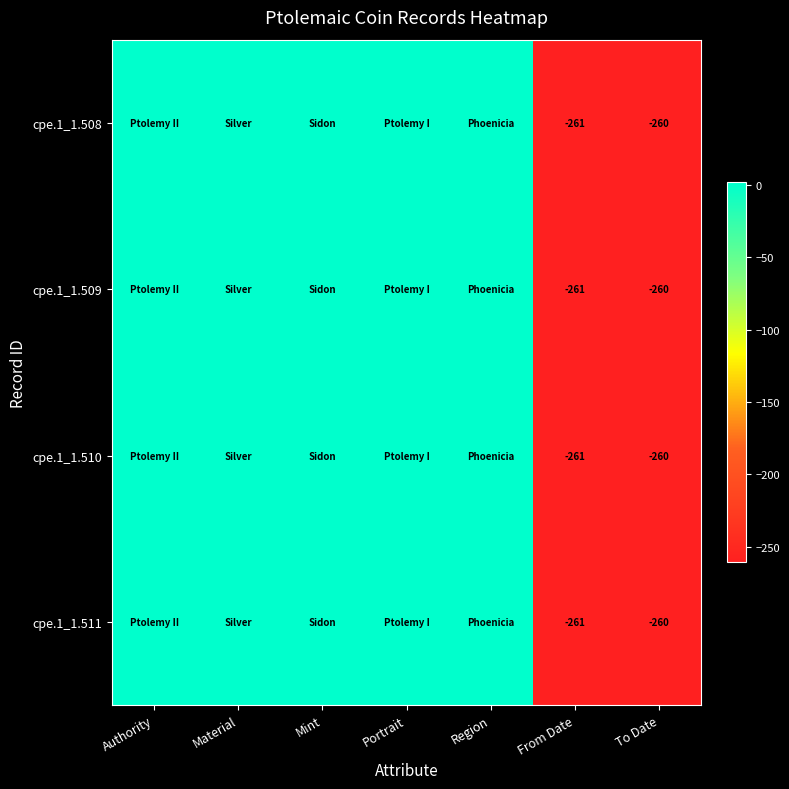

The cpe.1_1.511 series shows -91 at From Date. True or false?

False